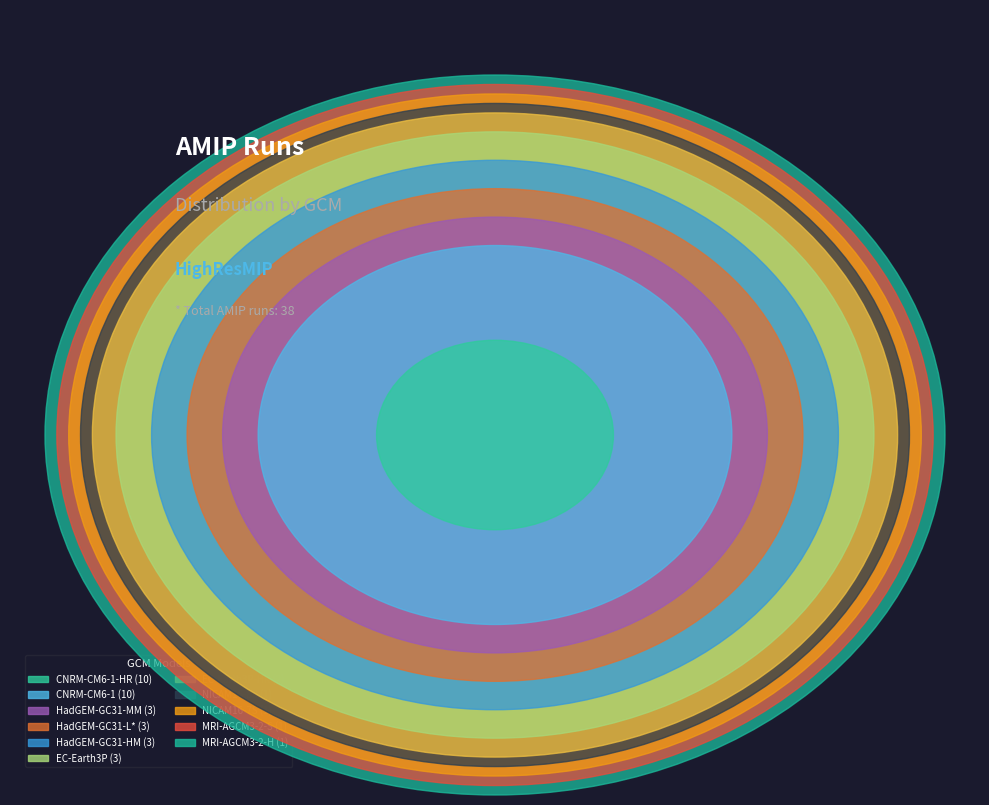

Rank the categories by value from highest to lowest.

CNRM-CM6-1, CNRM-CM6-1-HR, EC-Earth3P, HadGEM-GC31-L*, HadGEM-GC31-MM, HadGEM-GC31-HM, EC-Earth3P-HR, MRI-AGCM3-2-H, MRI-AGCM3-2-S, NICAM16-7S, NICAM16-8S